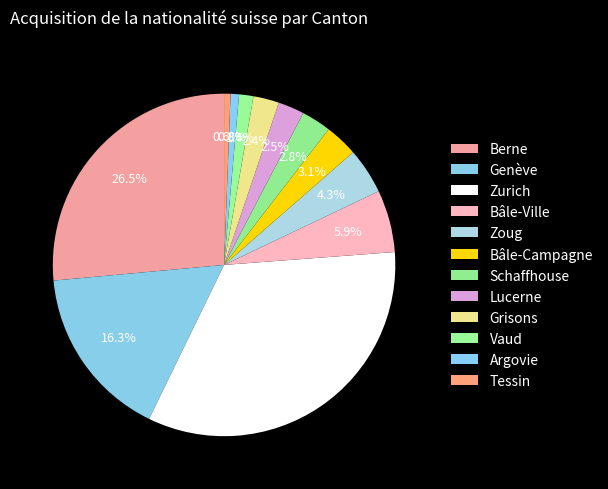

To the nearest percent, what is the average slice percentage?

8%